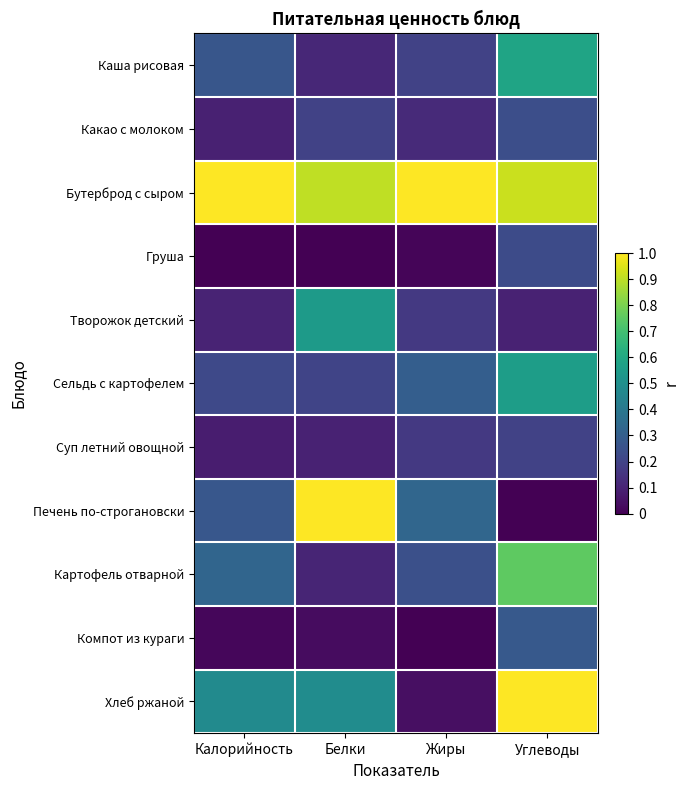

Which category has the lowest value across all series?

Калорийность